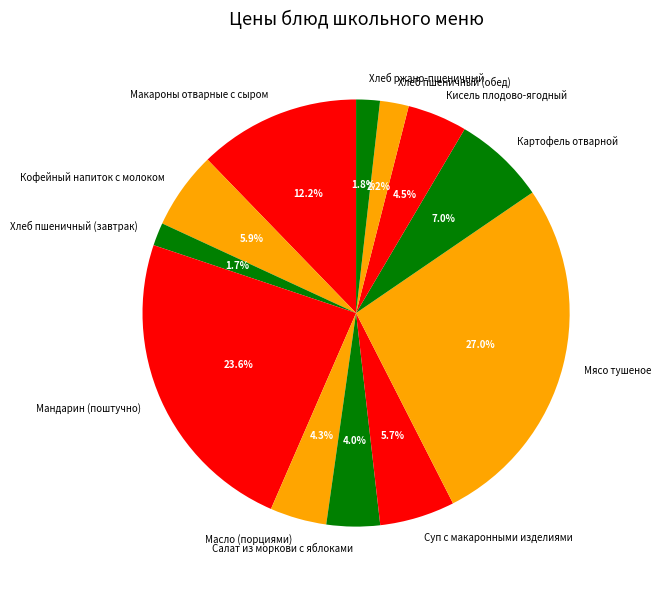

To the nearest percent, what percentage of the pie is Мясо тушеное?

27%